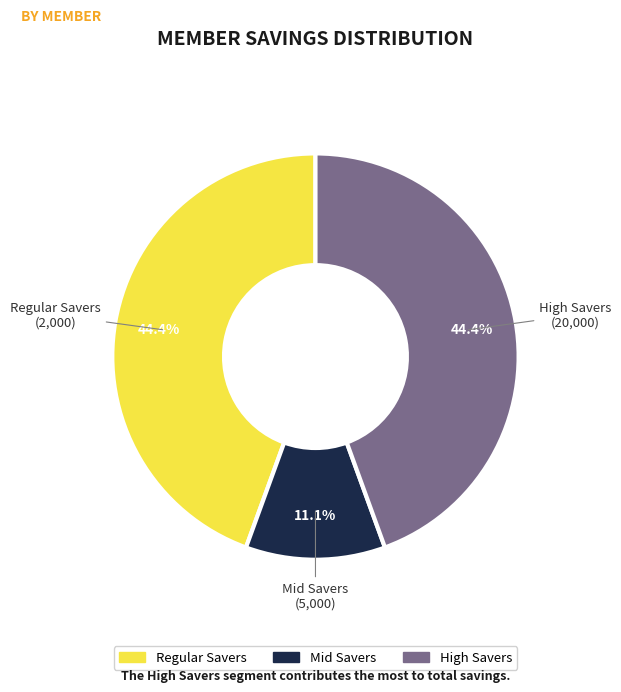

Is there any slice that represents more than half of the pie?

No